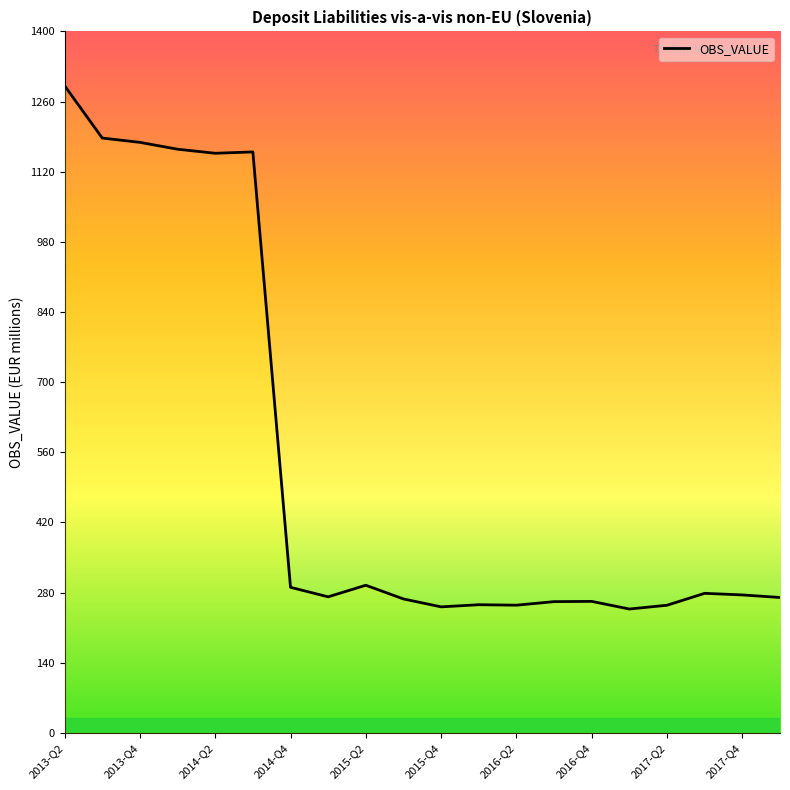

What is the smallest value displayed?

247.1